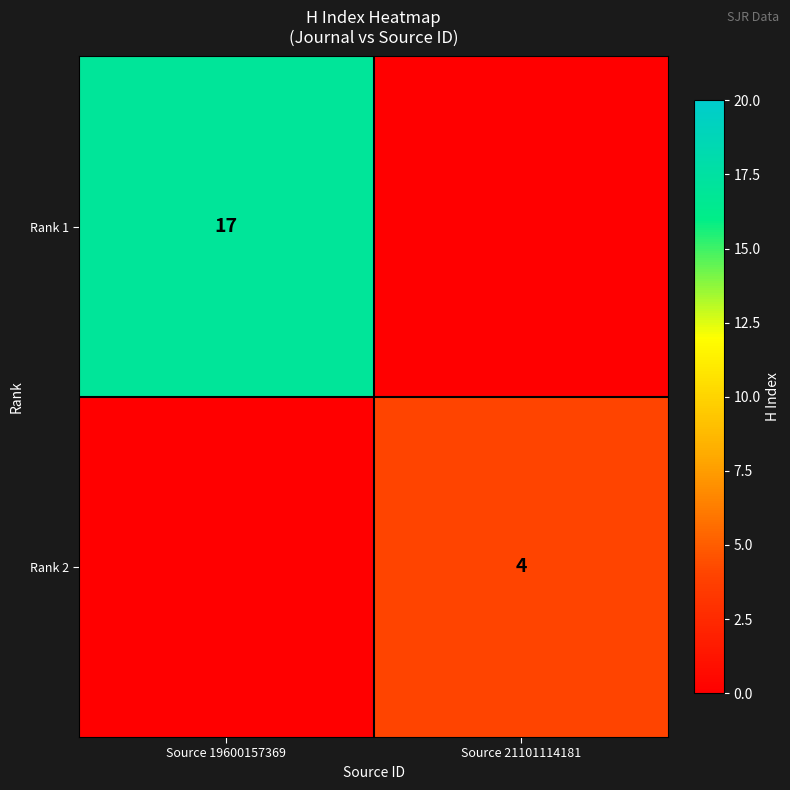

The value of Rank 1 at Source 19600157369 is 10. True or false?

False